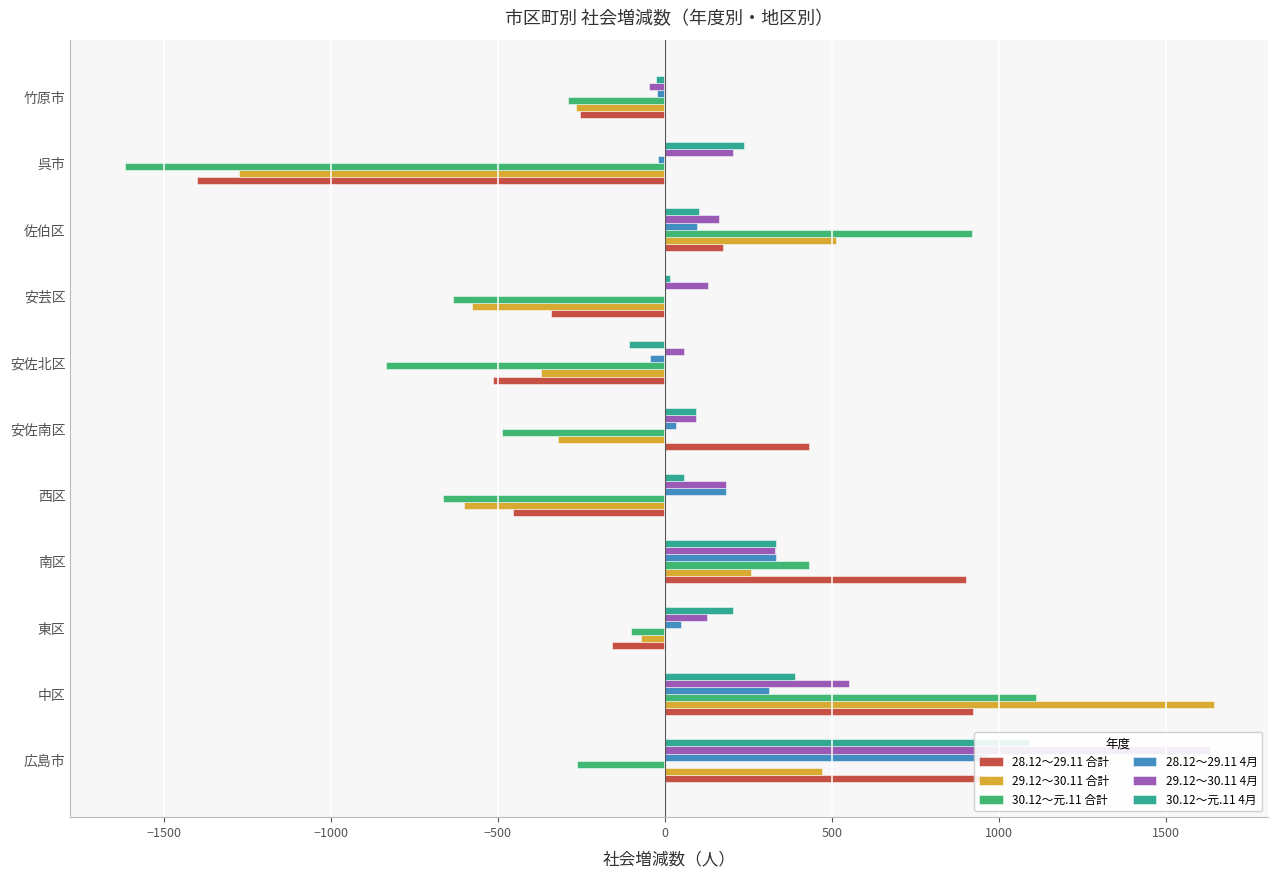

Reading left to right, list all the values displayed in this chart.

28.12～29.11 合計: 963	922	-157	902	-454	431	-515	-341	175	-1401	-255
29.12～30.11 合計: 470	1643	-72	257	-600	-321	-372	-576	511	-1275	-266
30.12～元.11 合計: -262	1110	-102	432	-665	-486	-835	-634	918	-1616	-289
28.12～29.11 4月: 963	311	48	333	183	34	-43	0	97	-20	-22
29.12～30.11 4月: 1631	552	126	330	184	92	57	129	161	203	-48
30.12～元.11 4月: 1090	390	204	334	58	93	-108	16	103	236	-26